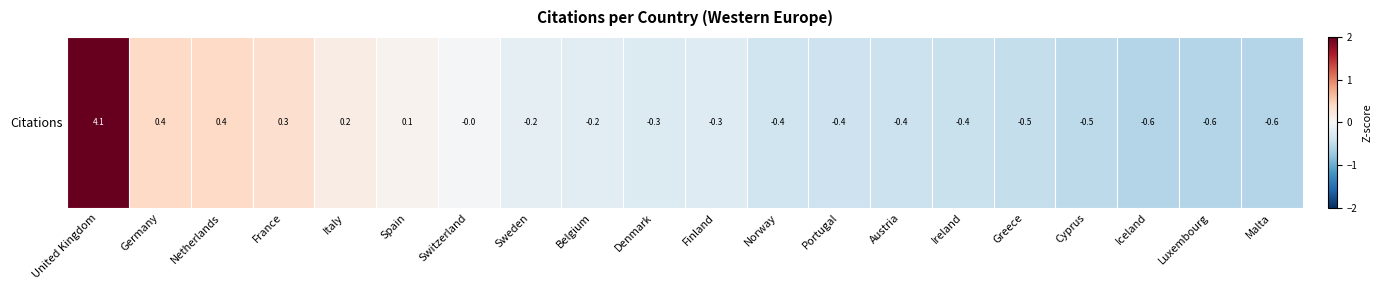

How many positive values are there?

6